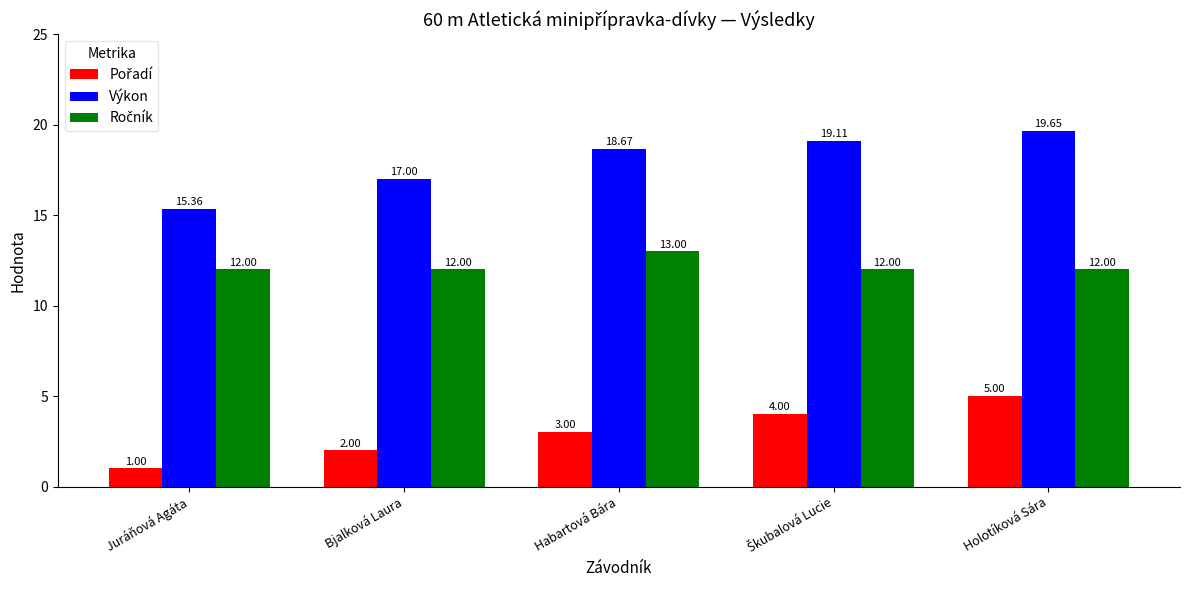

At which category does the chart reach its peak across all series?

Holotíková Sára